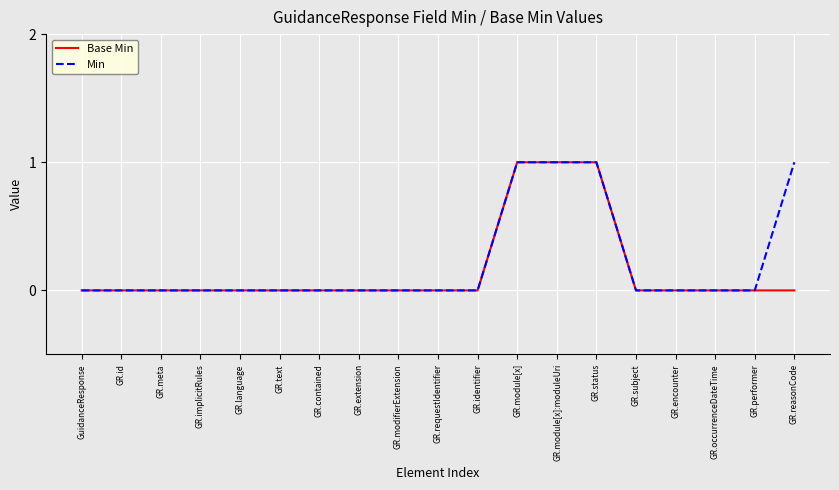

Reading left to right, extract all data points from this chart.

Base Min: 0	0	0	0	0	0	0	0	0	0	0	1	1	1	0	0	0	0	0
Min: 0	0	0	0	0	0	0	0	0	0	0	1	1	1	0	0	0	0	1